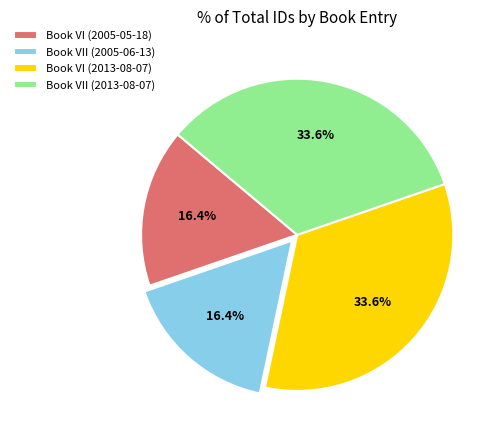

To the nearest percent, what is the difference between the Book VI (2005-05-18) and Book VI (2013-08-07) slice percentages?

17%